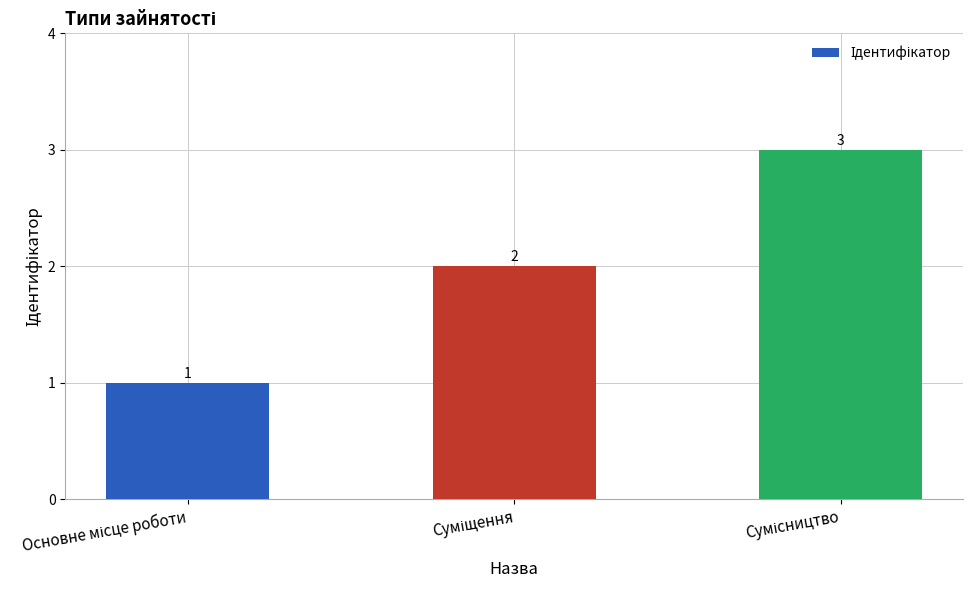

Does the chart contain stacked bars?

No